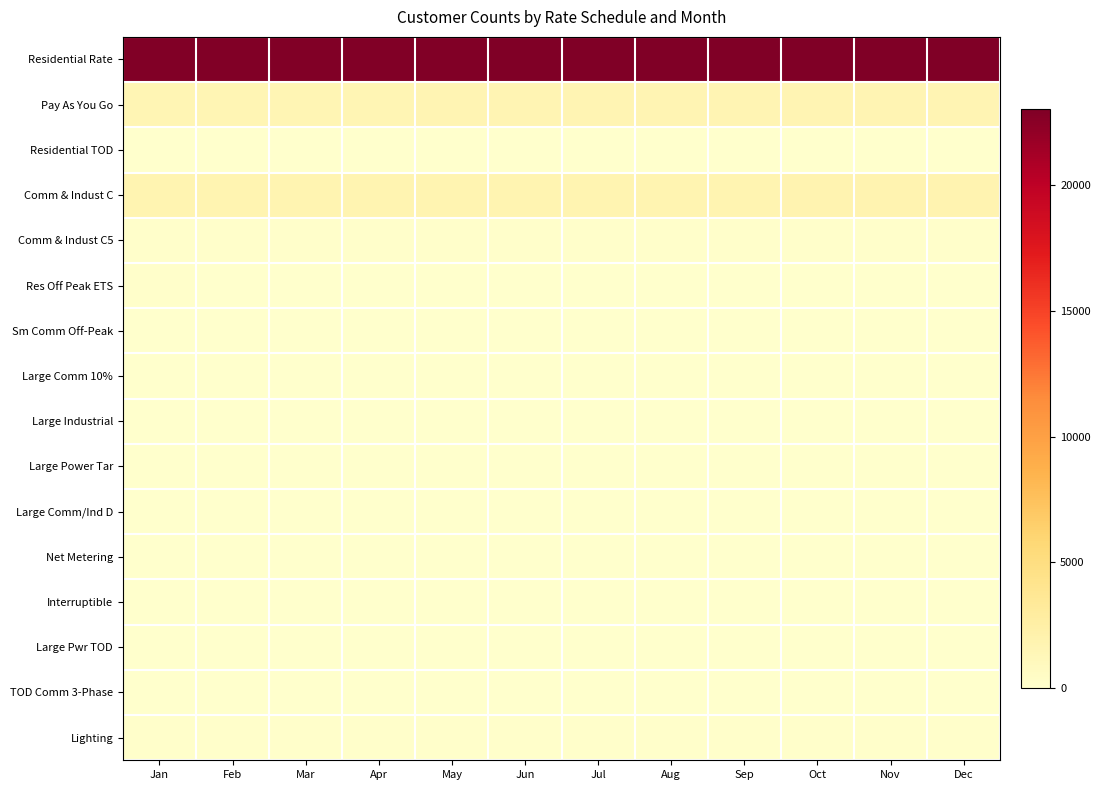

What is the total value across all series at May?

26689